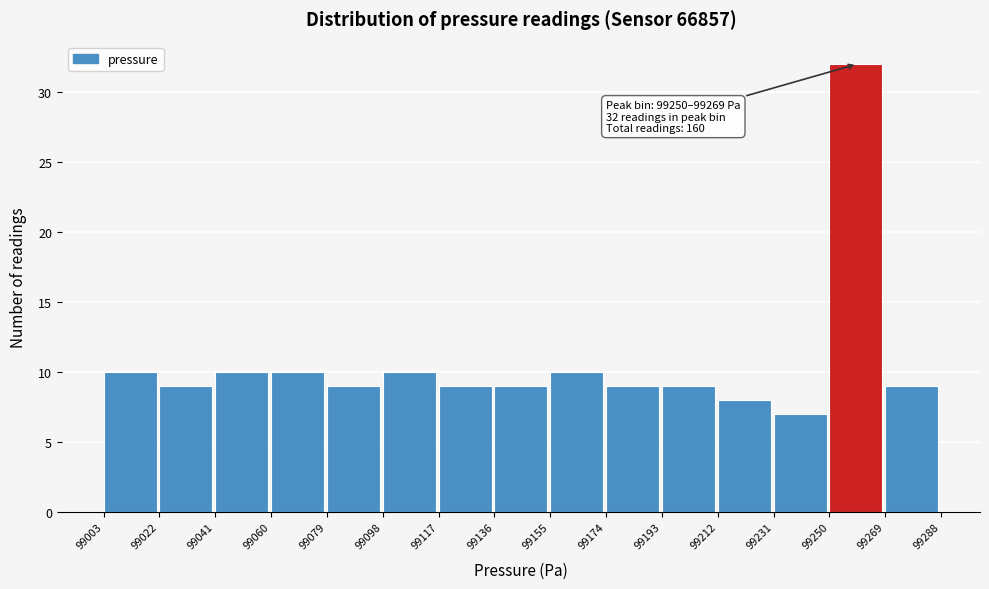

Which range on the x-axis has the tallest bar?

99250 to 99269